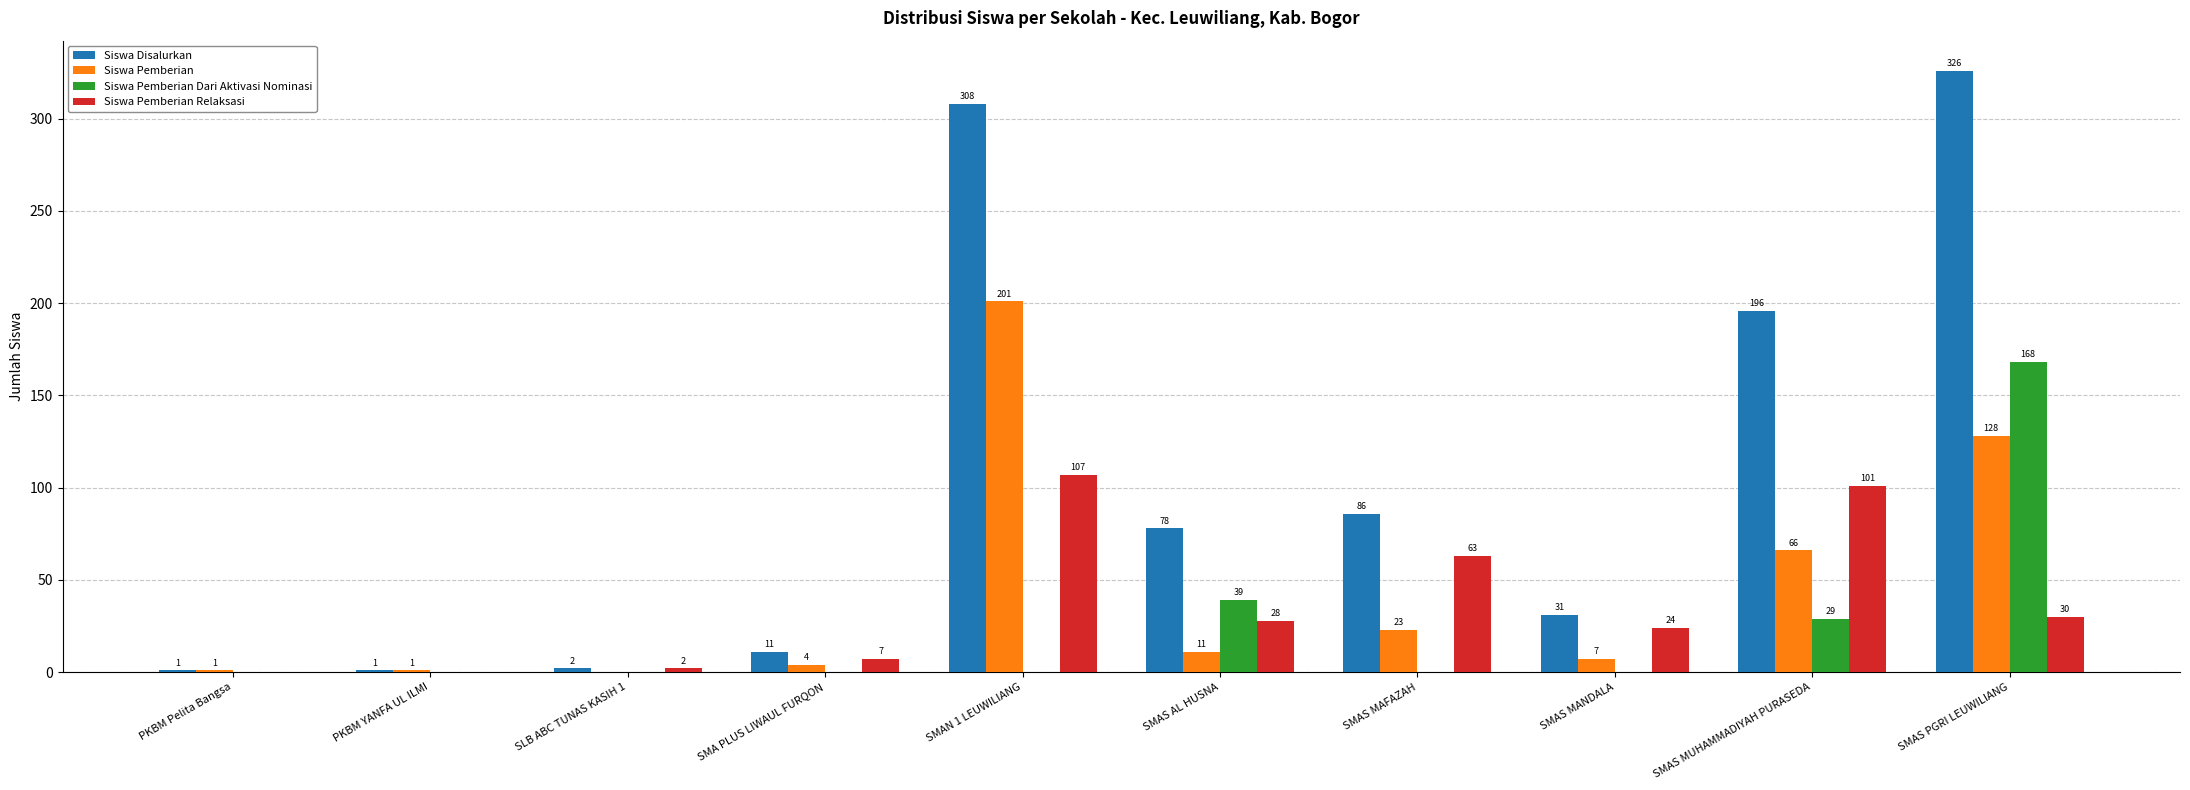

What are all the series names shown in the legend?

Siswa Disalurkan, Siswa Pemberian, Siswa Pemberian Dari Aktivasi Nominasi, Siswa Pemberian Relaksasi